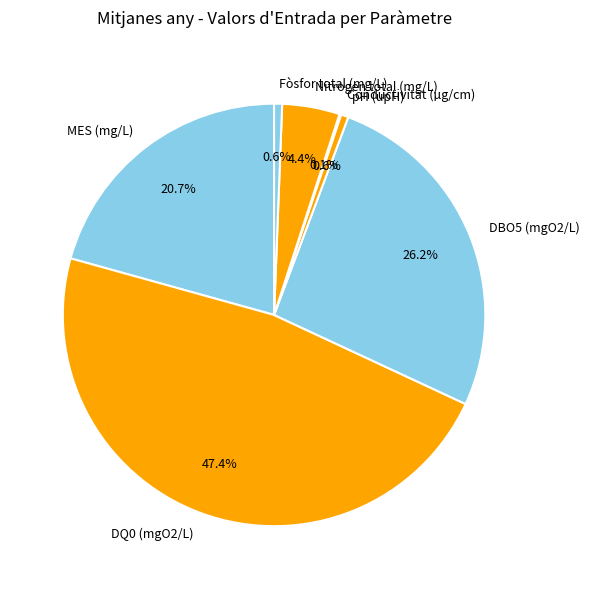

True or false: Nitrogen total (mg/L) accounts for 4% of the total.

True